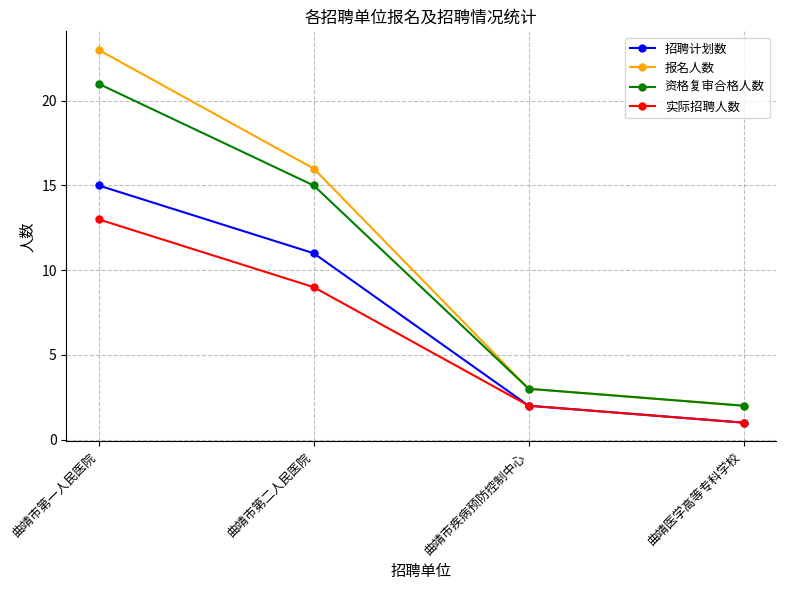

True or false: 资格复审合格人数 and 招聘计划数 intersect in this chart.

False